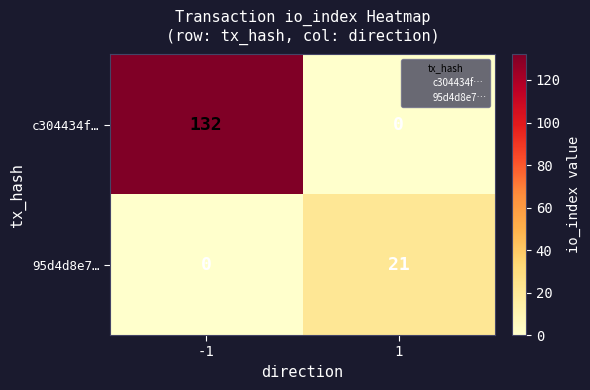

At which category is the sum across all series the highest?

-1